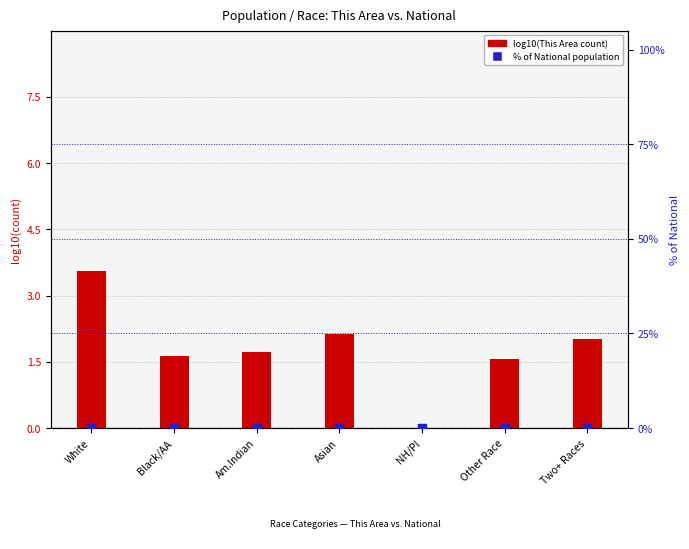

Which series has the widest spread of Y values?

log10(This Area)